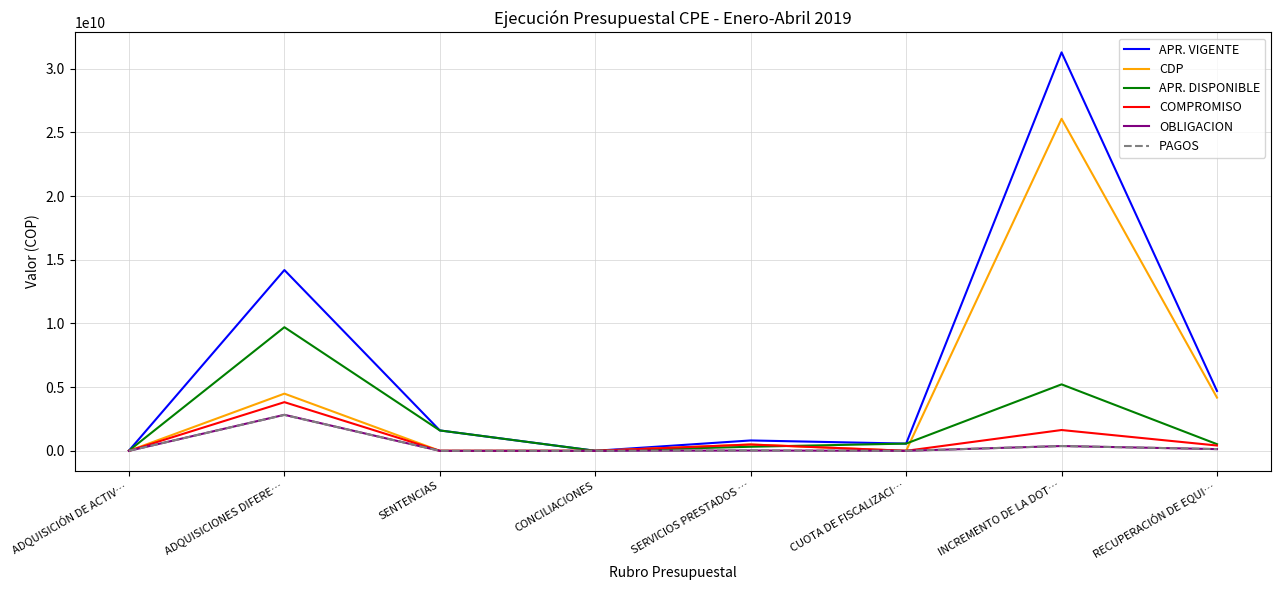

Is it true that CDP equals 4176419964.0 at RECUPERACIÓN DE EQUI…?

True